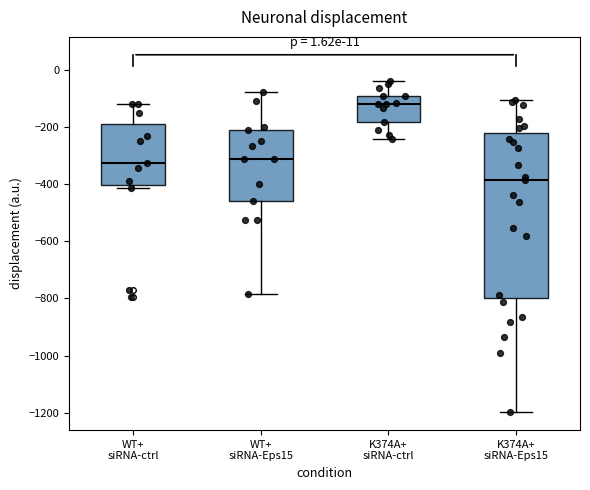

Which box is the tallest, from its lower edge to its upper edge?

K374A+ siRNA-Eps15